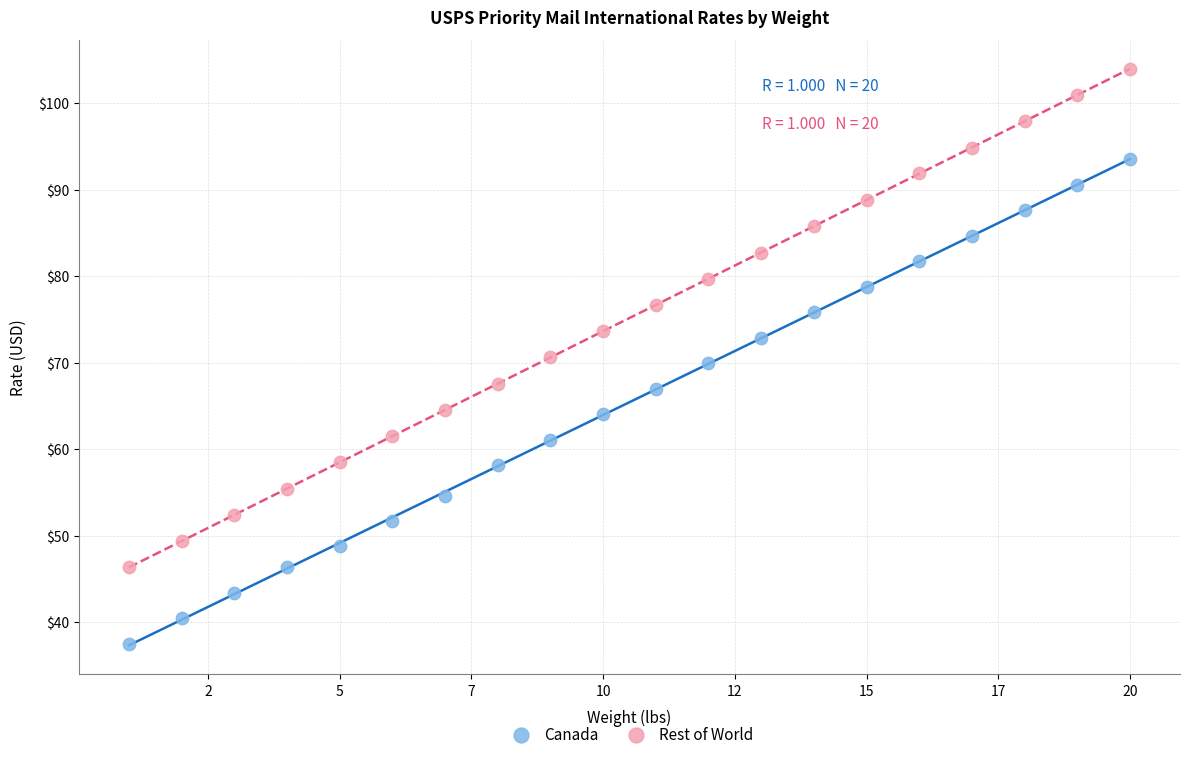

Which series contains the highest Y value?

Rest of World